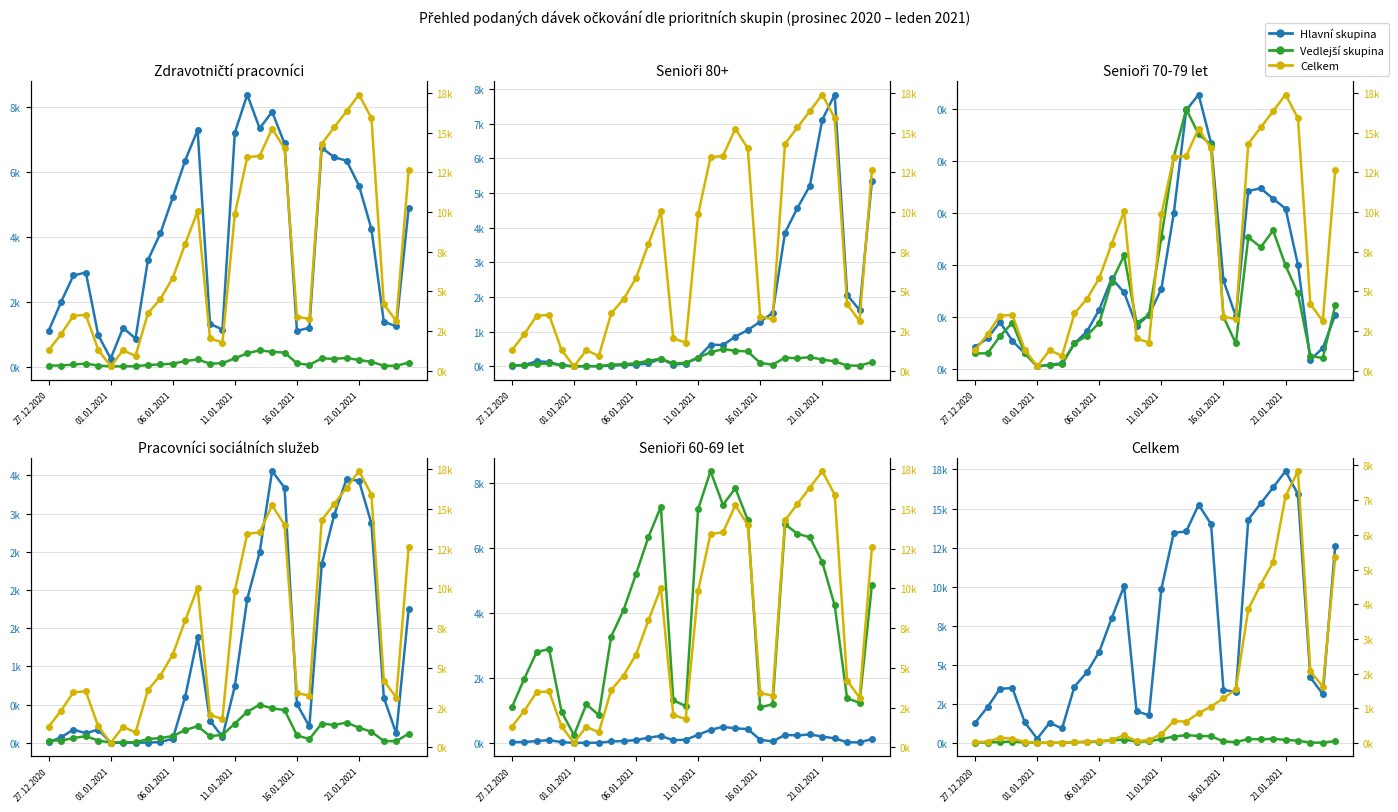

The Celkem series shows 254 at 11.01.2021. True or false?

True